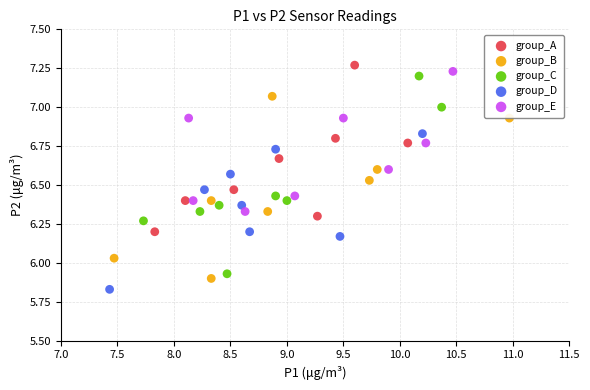

Which series reaches the minimum Y coordinate?

group_D